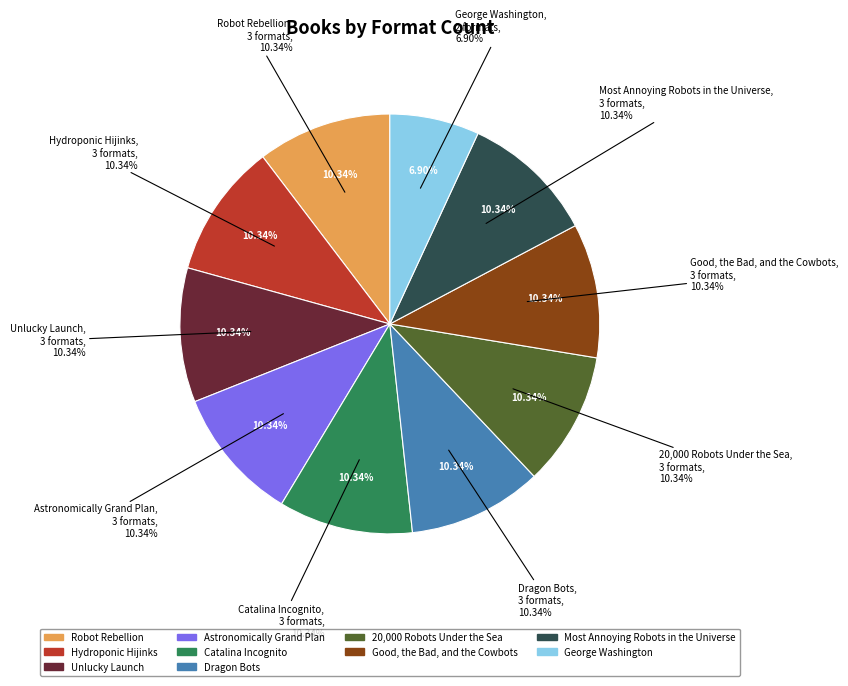

Does Most Annoying Robots in the Universe represent more than half of the total?

No